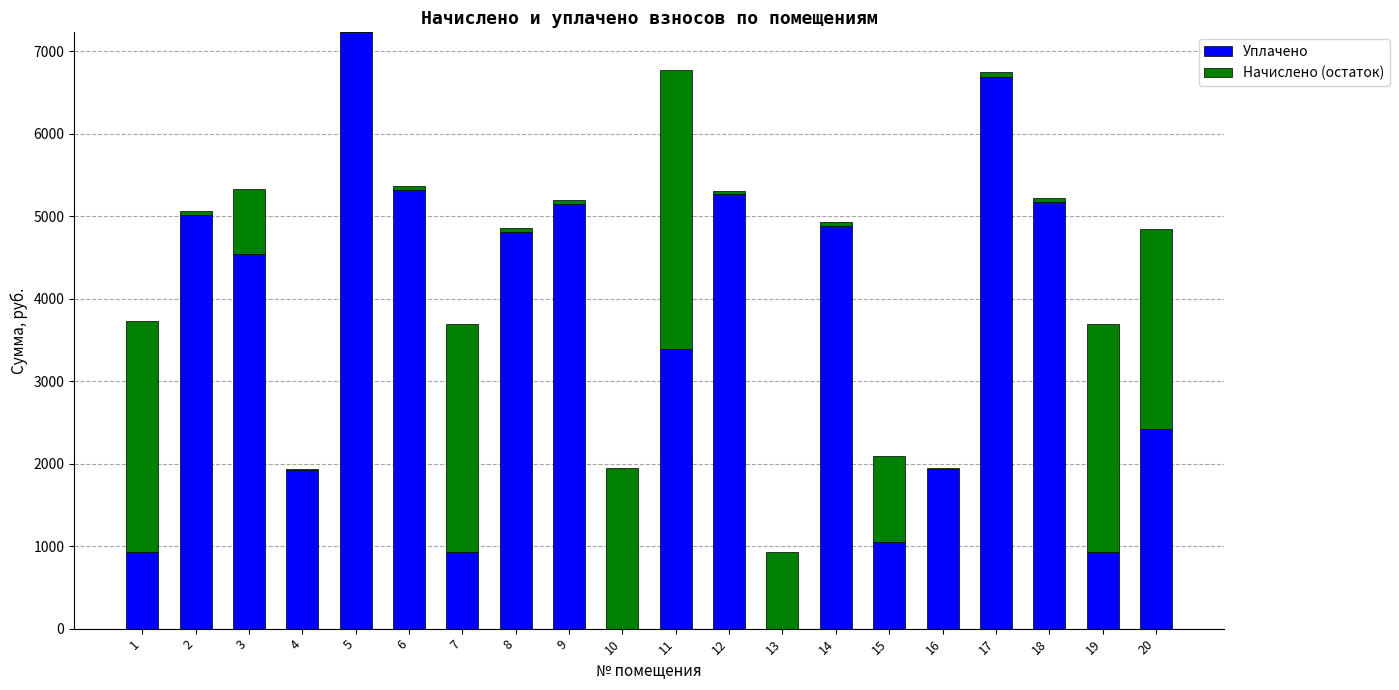

The Уплачено series shows 1984.1 at 12. True or false?

False